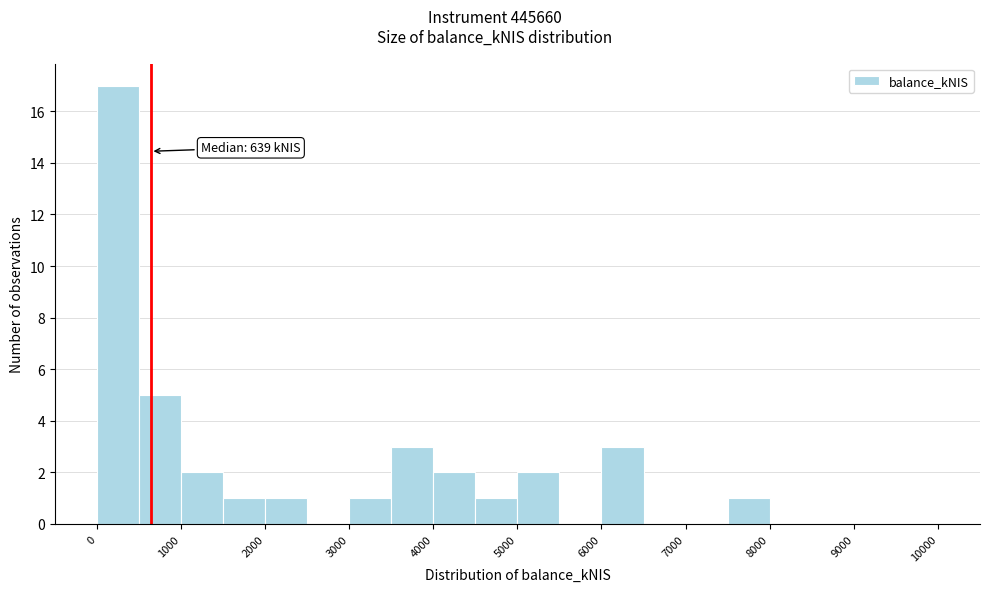

Which range on the x-axis has the tallest bar?

0 to 500